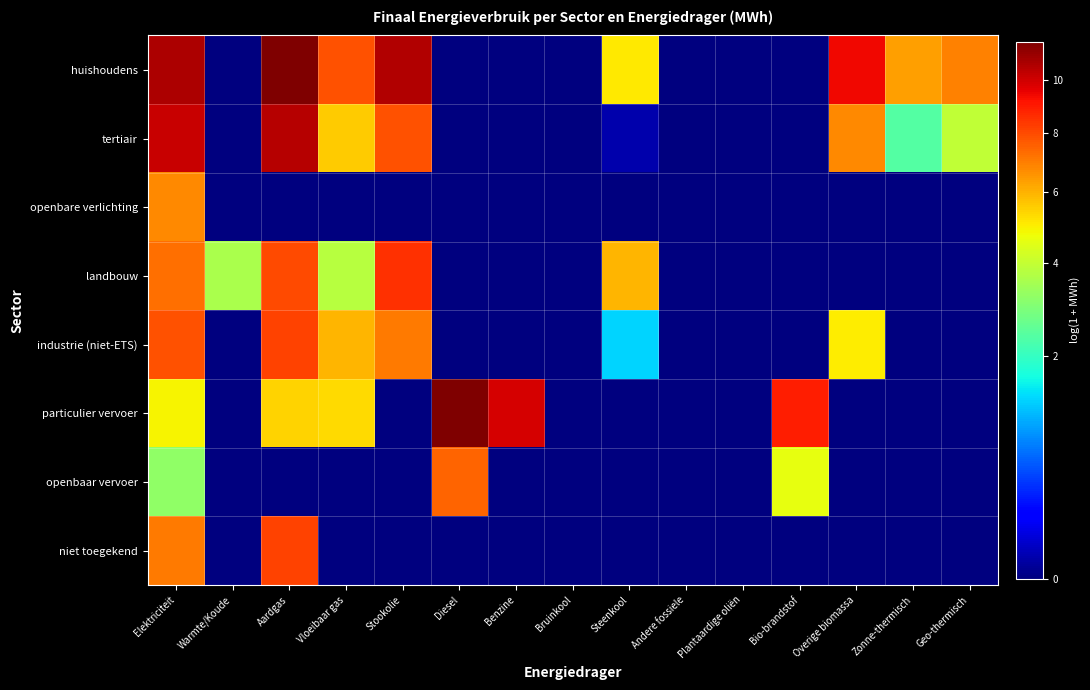

Between Bruinkool and Diesel, which is larger?

Bruinkool